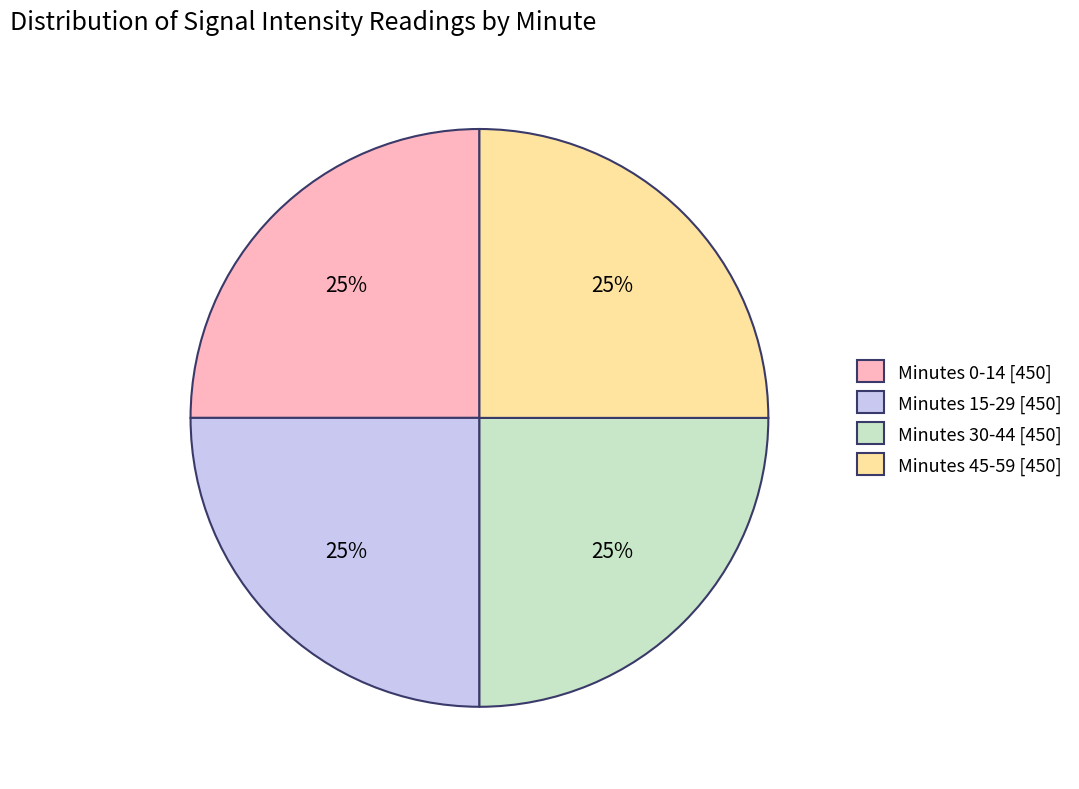

Is it true that Minutes 45-59 [450] is 10% of the pie?

False